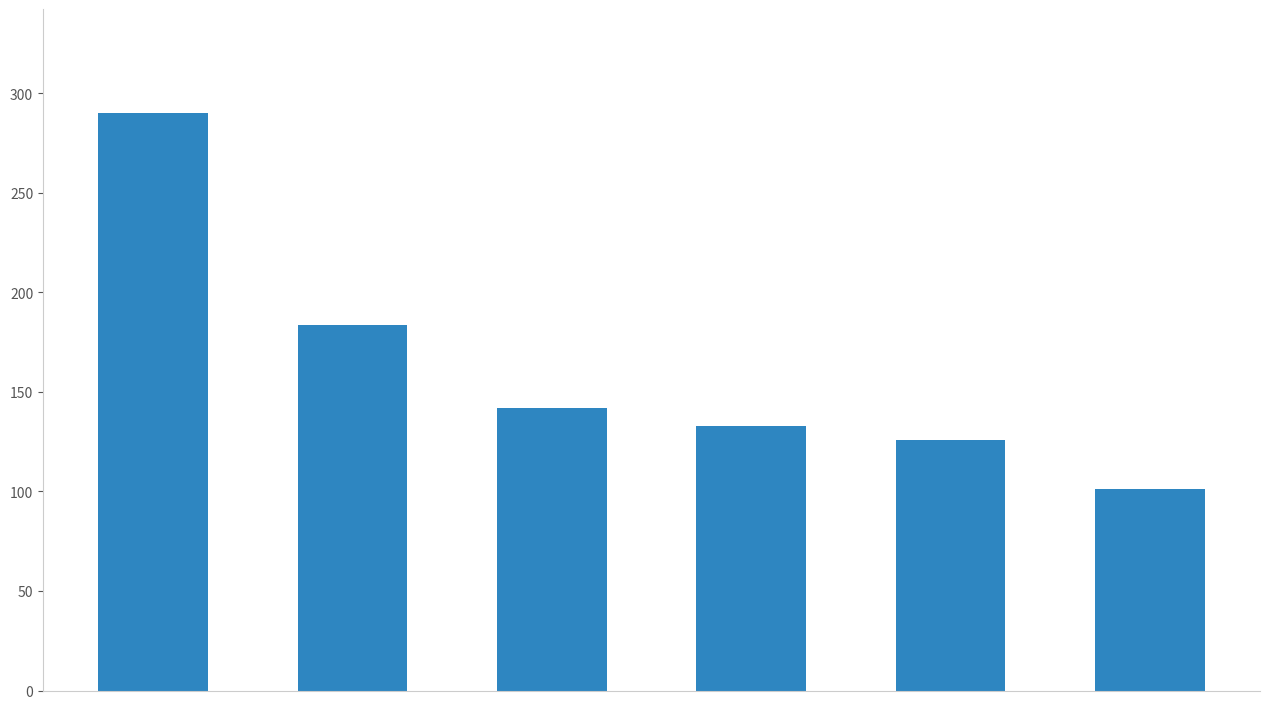

What is the difference between the maximum and minimum values?

189.0